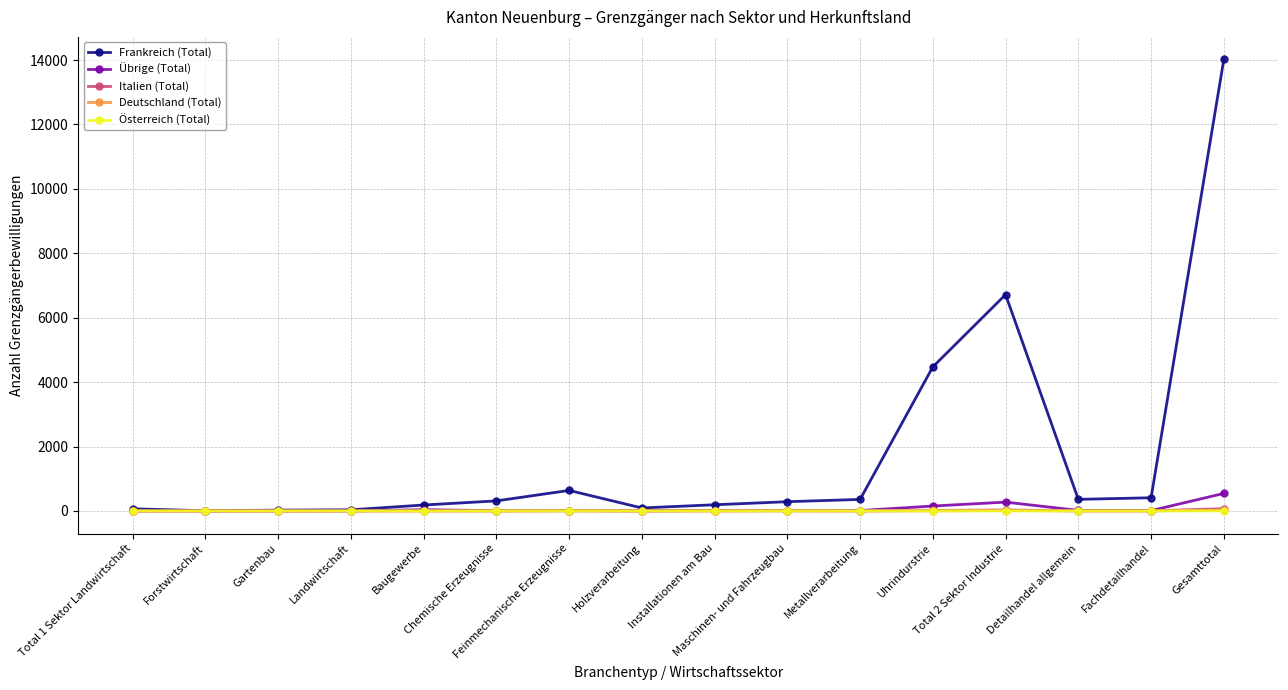

At how many categories does at least one series exceed 2168?

3